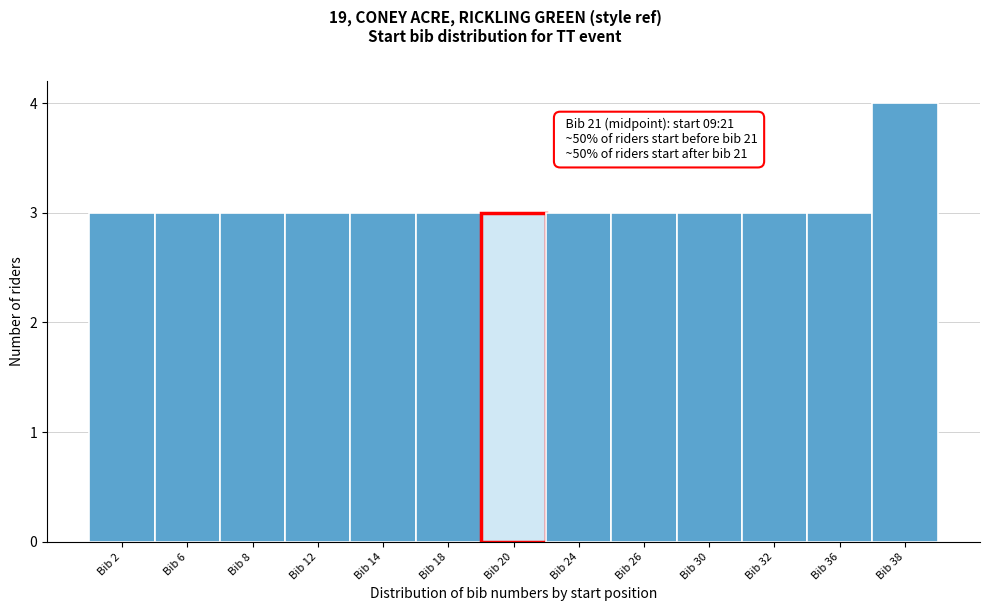

Reading left to right, transcribe all the data shown in this chart.

Bib 2=3	Bib 6=3	Bib 8=3	Bib 12=3	Bib 14=3	Bib 18=3	Bib 20=3	Bib 24=3	Bib 26=3	Bib 30=3	Bib 32=3	Bib 36=3	Bib 38=4